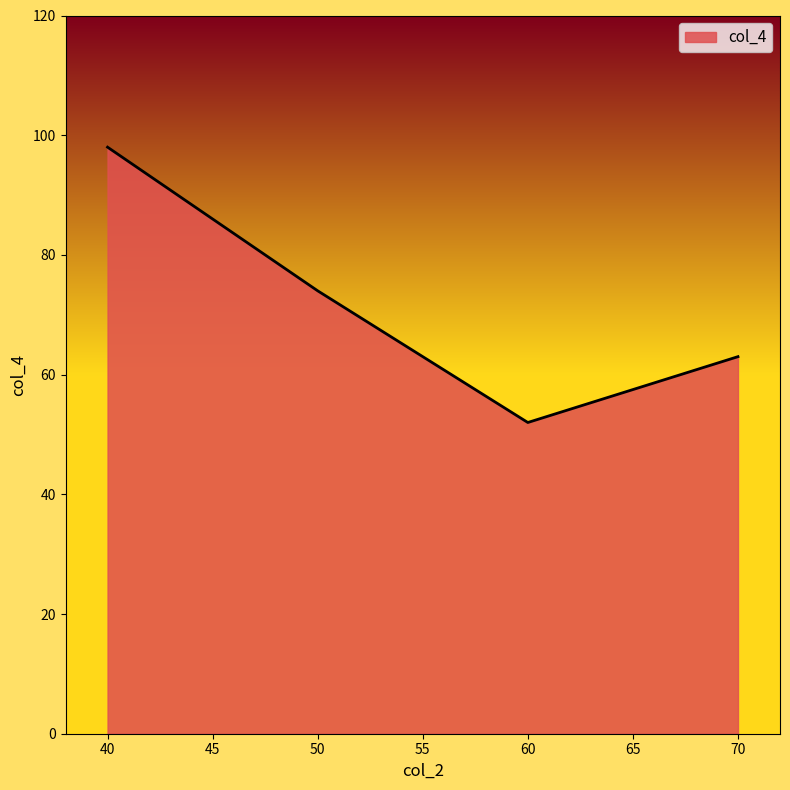

What is the difference between the values at 70 and 60?

11